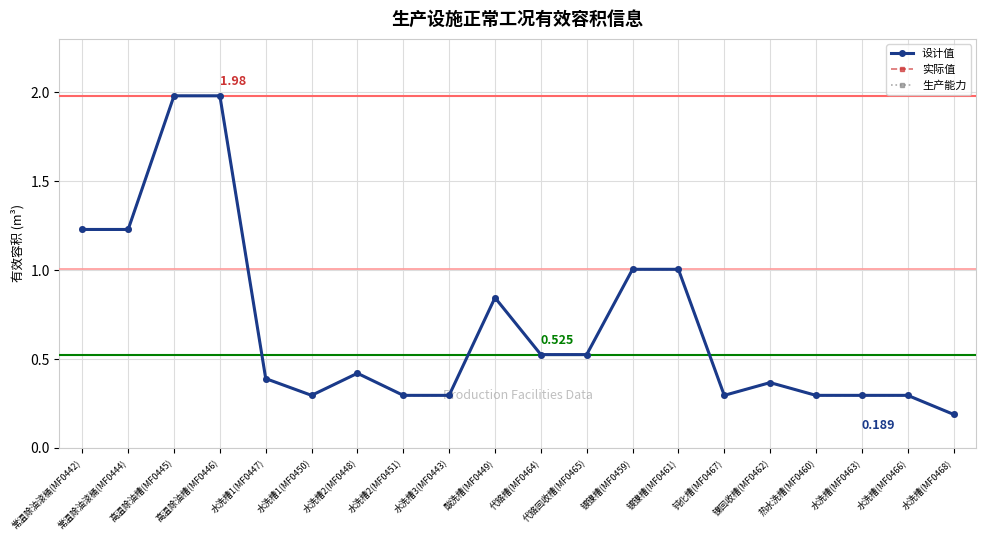

Is this an area chart (filled region under the line)?

No